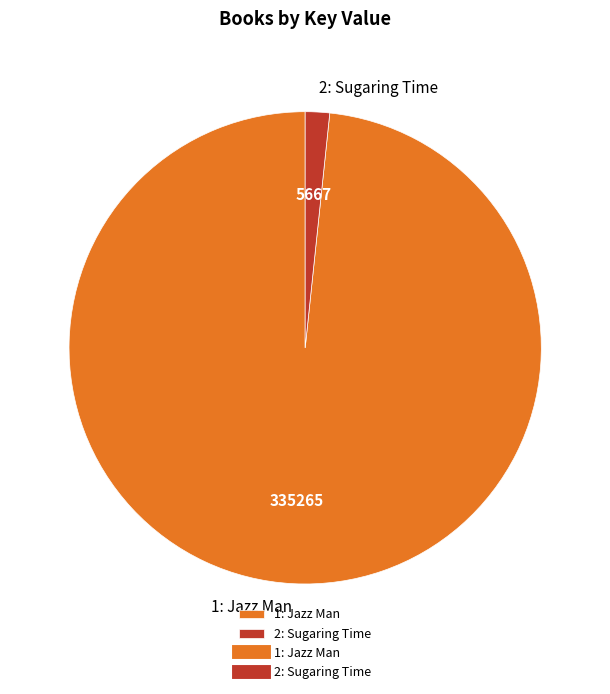

Which category has the smallest portion of the pie?

2: Sugaring Time